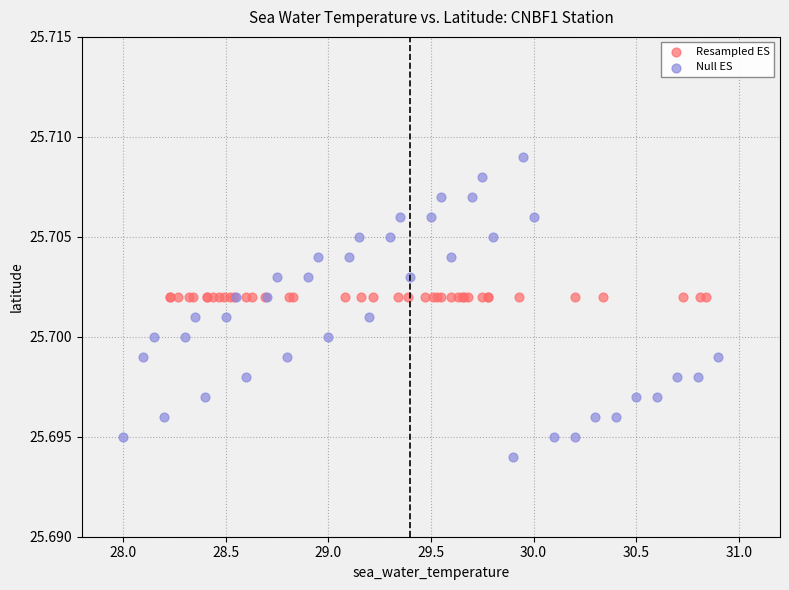

Which series reaches the maximum Y coordinate?

Null ES